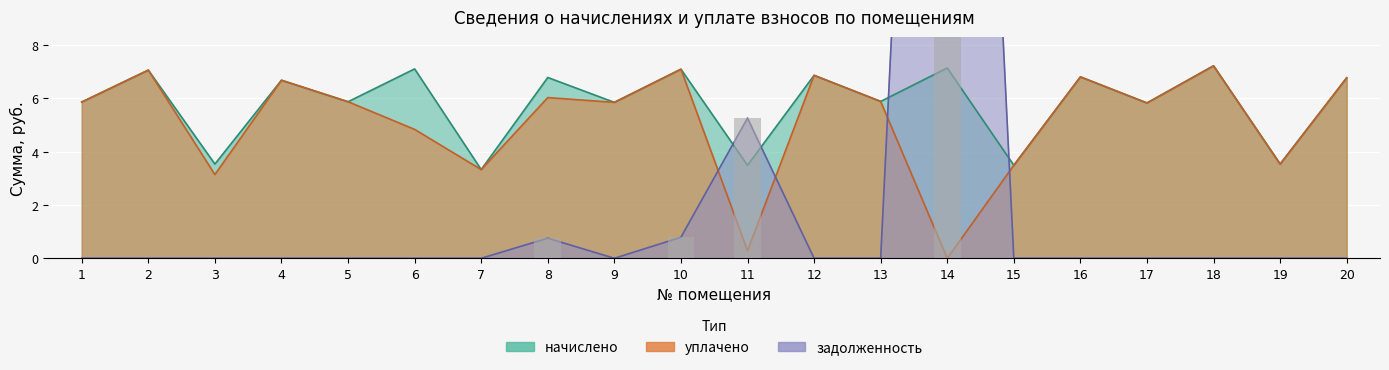

At which label does уплачено first exceed 5?

1